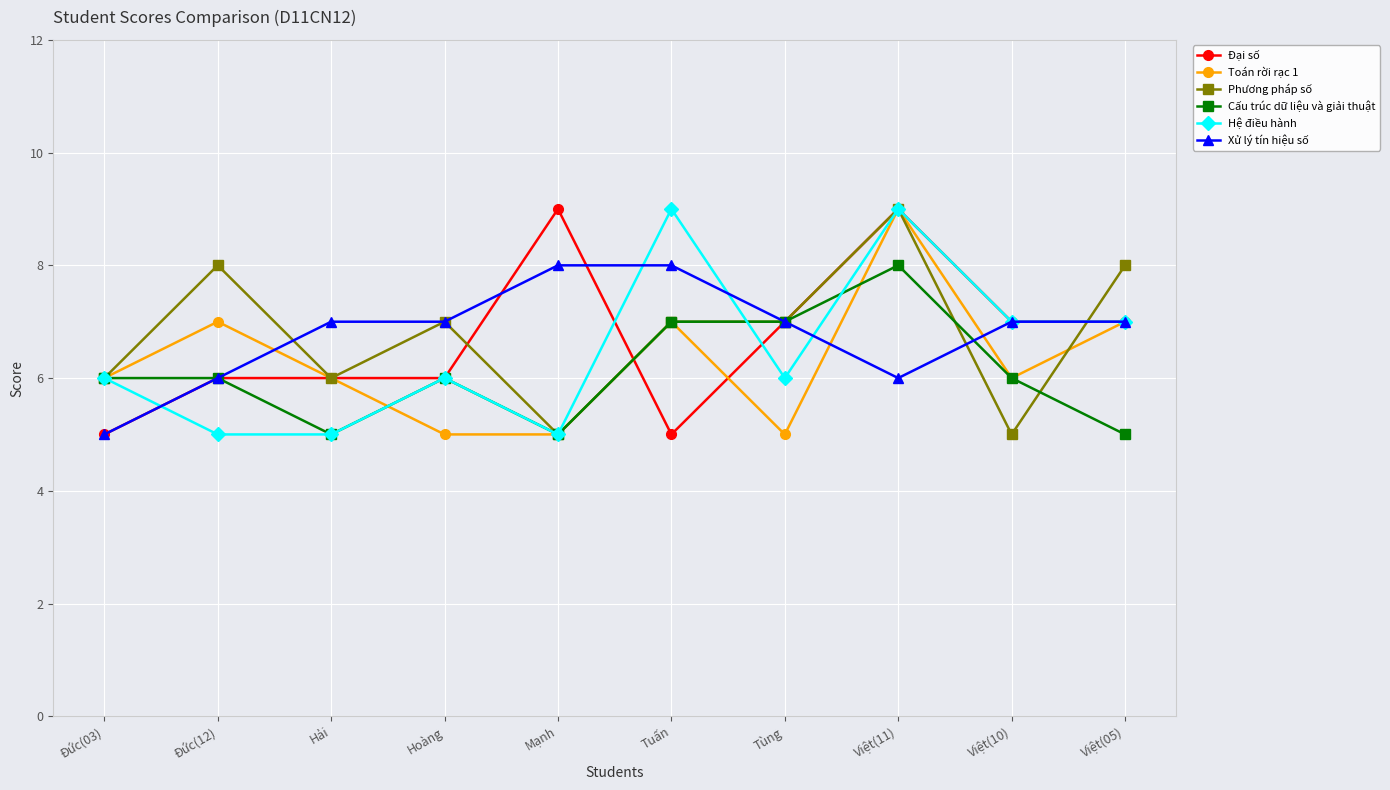

At which category is the sum across all series the highest?

Việt(11)